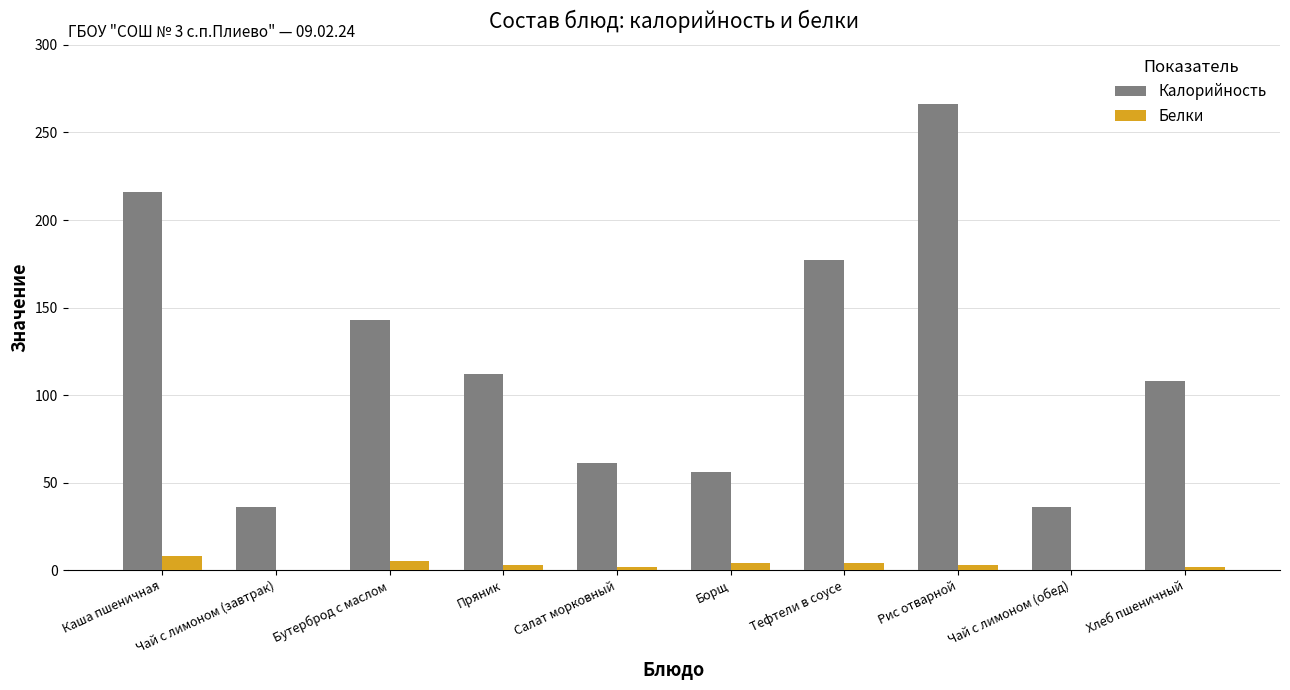

What is the total value across all series at Пряник?

115